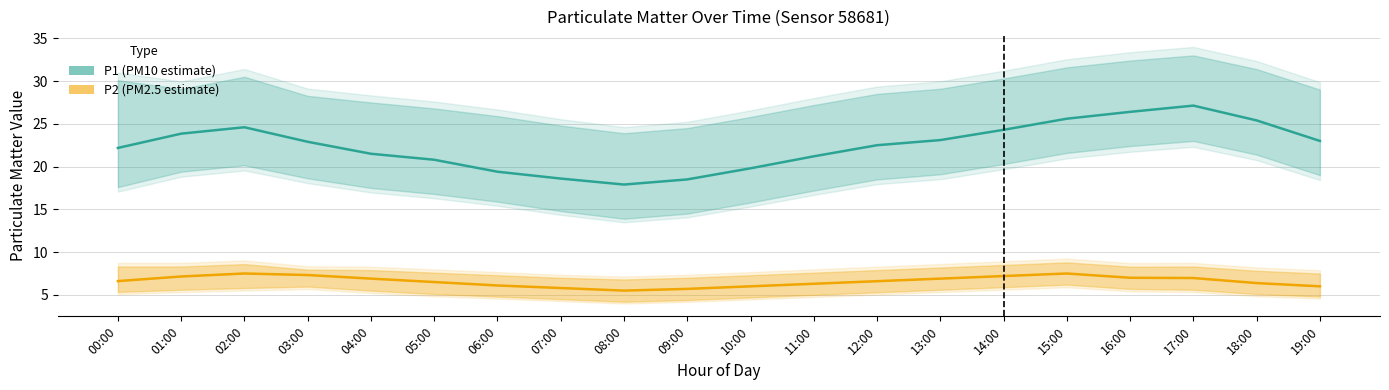

True or false: P1 (PM10 estimate) and P2 (PM2.5 estimate) intersect in this chart.

False